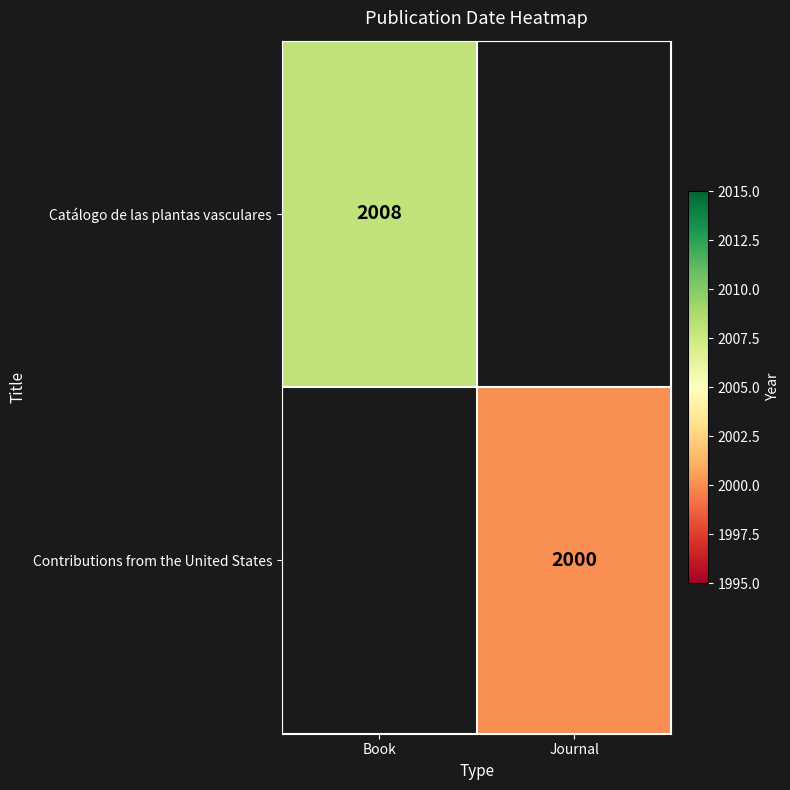

Is the value of Contributions from the United States at Journal greater than the value of Catálogo de las plantas vasculares at Book?

No